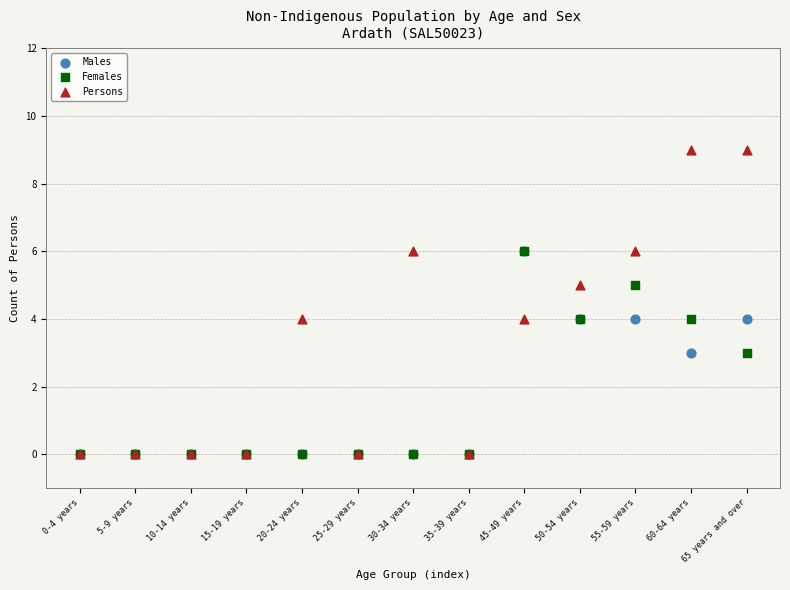

What are all the series names shown in the legend?

Males, Females, Persons